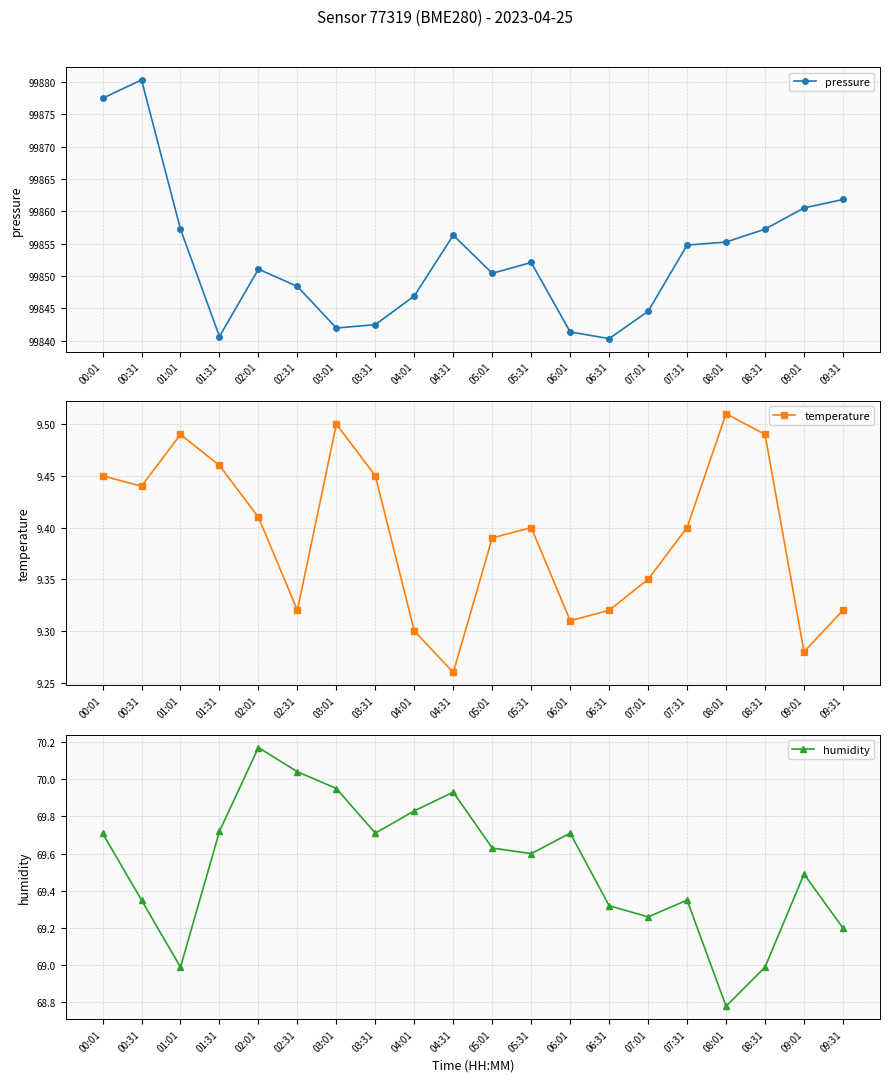

True or false: pressure and temperature intersect in this chart.

False